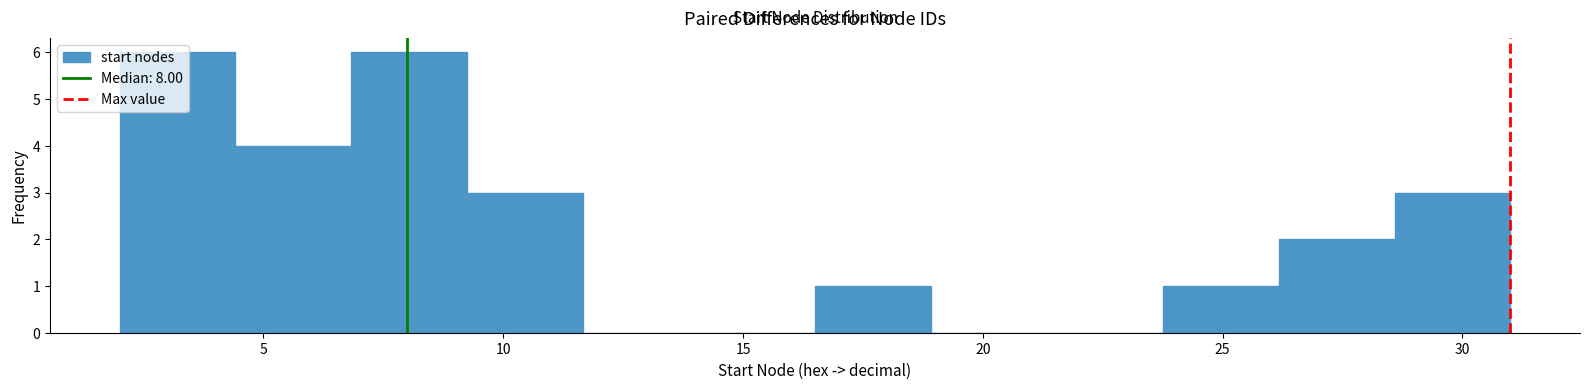

How tall is the bar that spans 2.0 to 4.5 on the x-axis? Neither the bar edges nor the heights are printed on the chart, so give them approximately, as read against the axes.

6